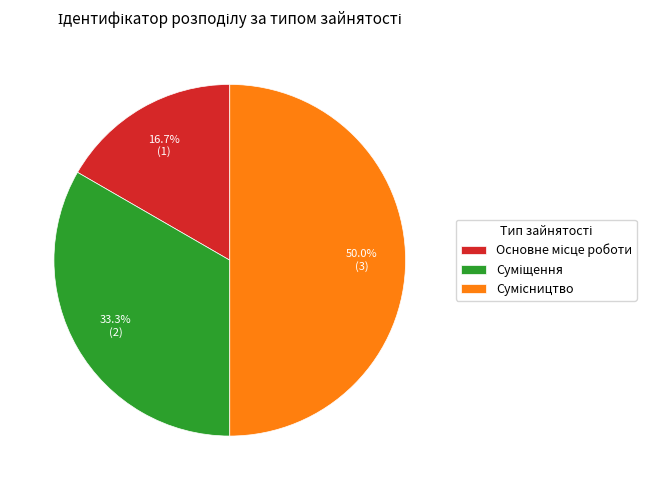

What is the change in value from Суміщення to Сумісництво?

+1